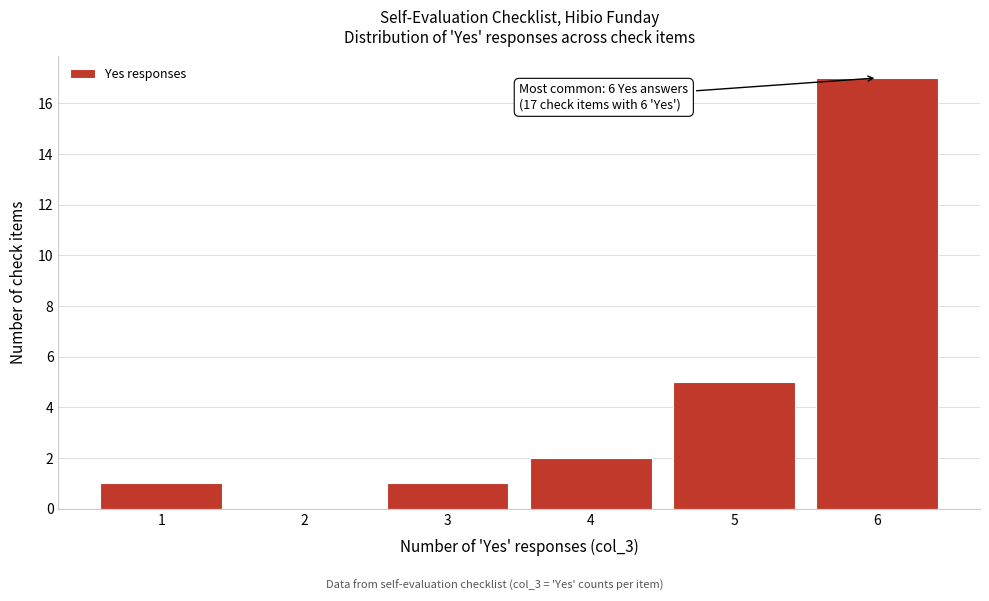

Reading right to left, list all the values displayed in this chart.

6=17	5=5	4=2	3=1	2=0	1=1